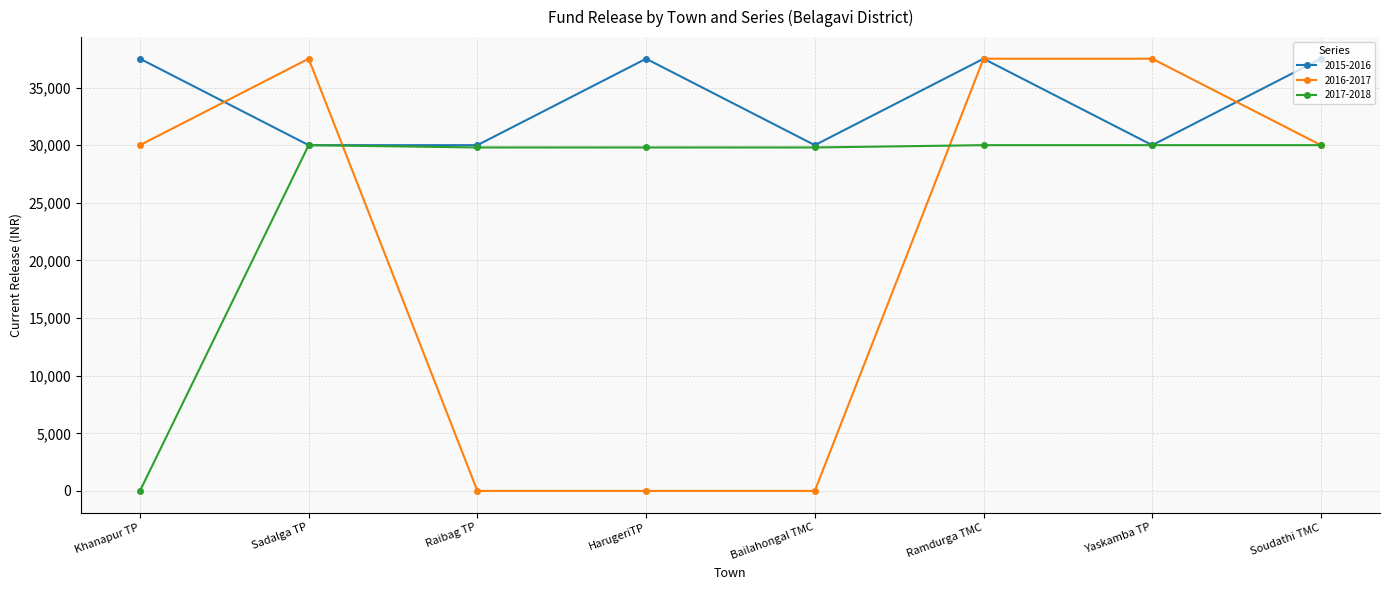

What is the maximum value for 2015-2016?

37500